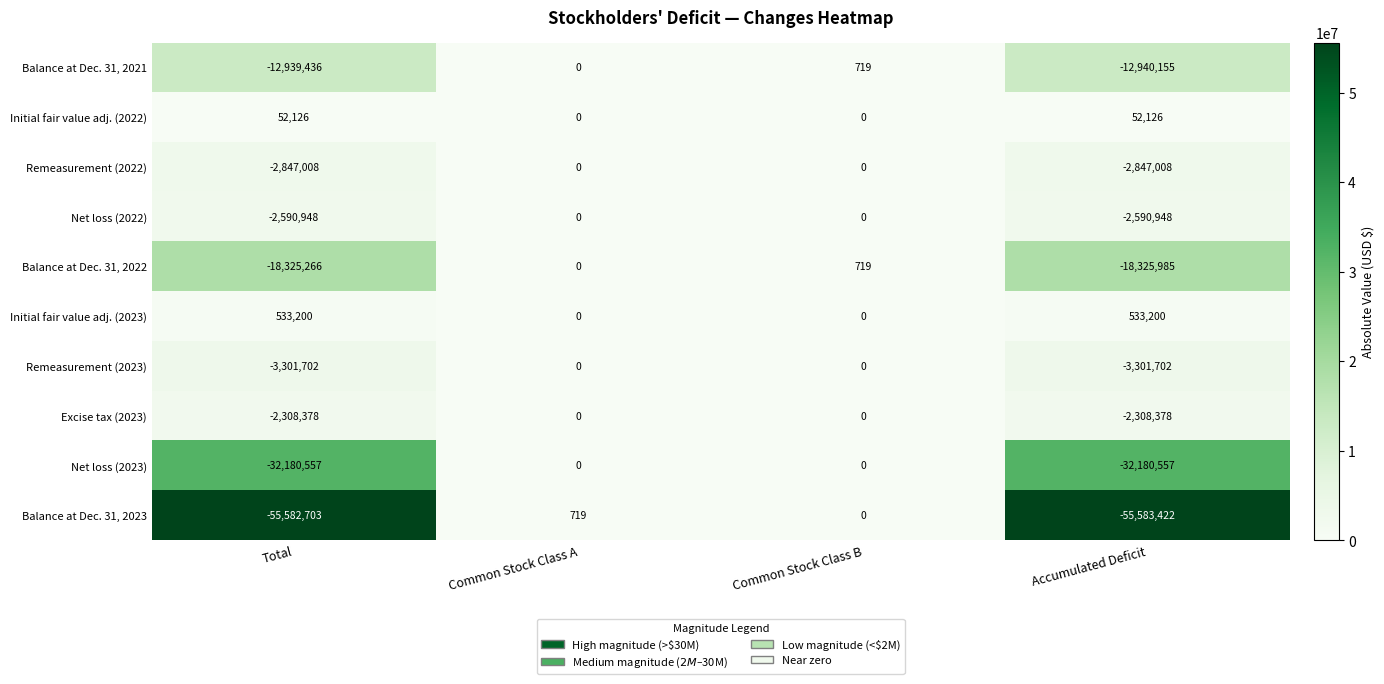

The value of Remeasurement (2022) at Common Stock Class B is 1800881. True or false?

False